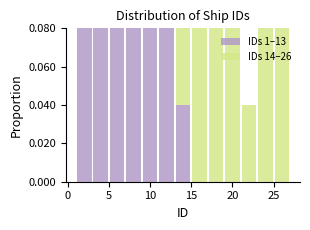

What is the total height of the stacked bar covering 15 to 17 on the x-axis? The values are not printed on the chart, so give them approximately, as read against the axis.

0.08